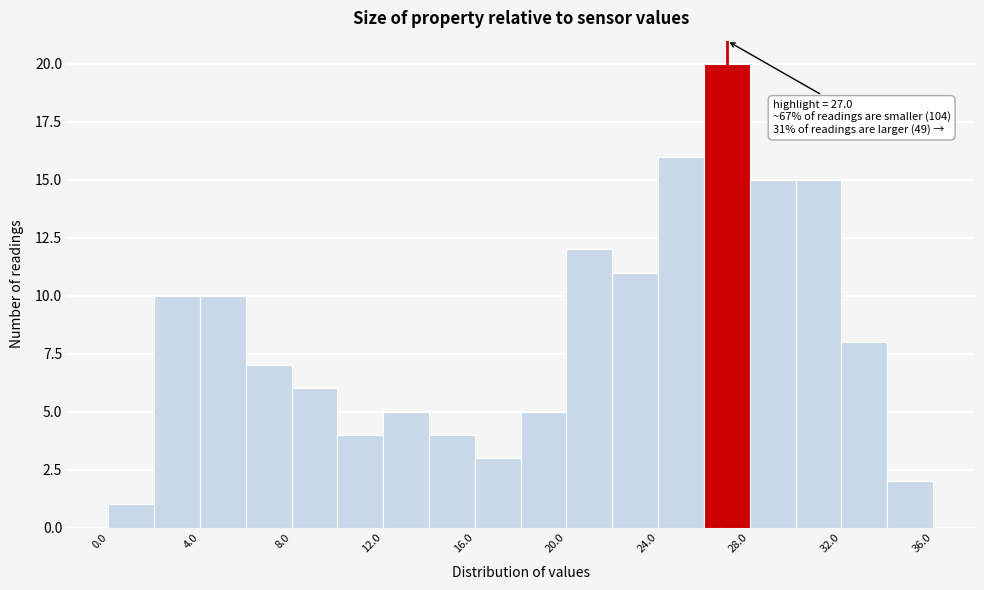

Over which range of the x-axis is the bar tallest?

26 to 28